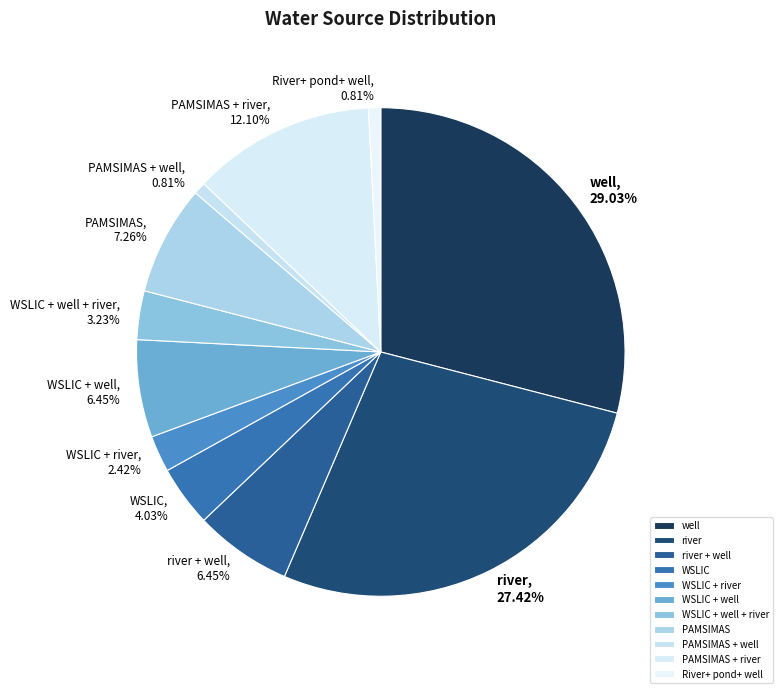

Is there a majority slice in this chart?

No